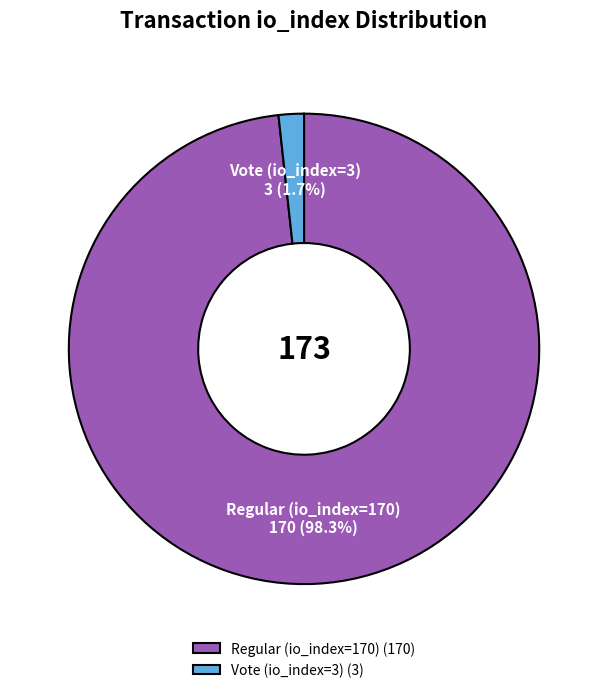

To the nearest percent, what is the average slice percentage?

50%